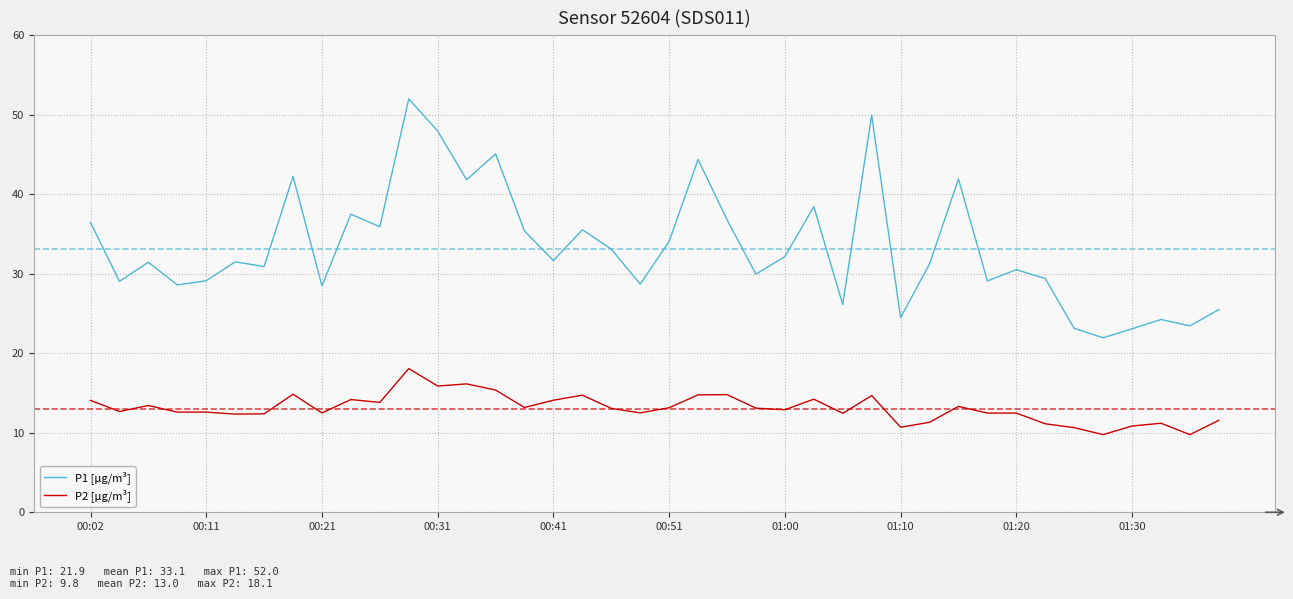

Which series has the largest range (max minus min)?

P1 [µg/m³]